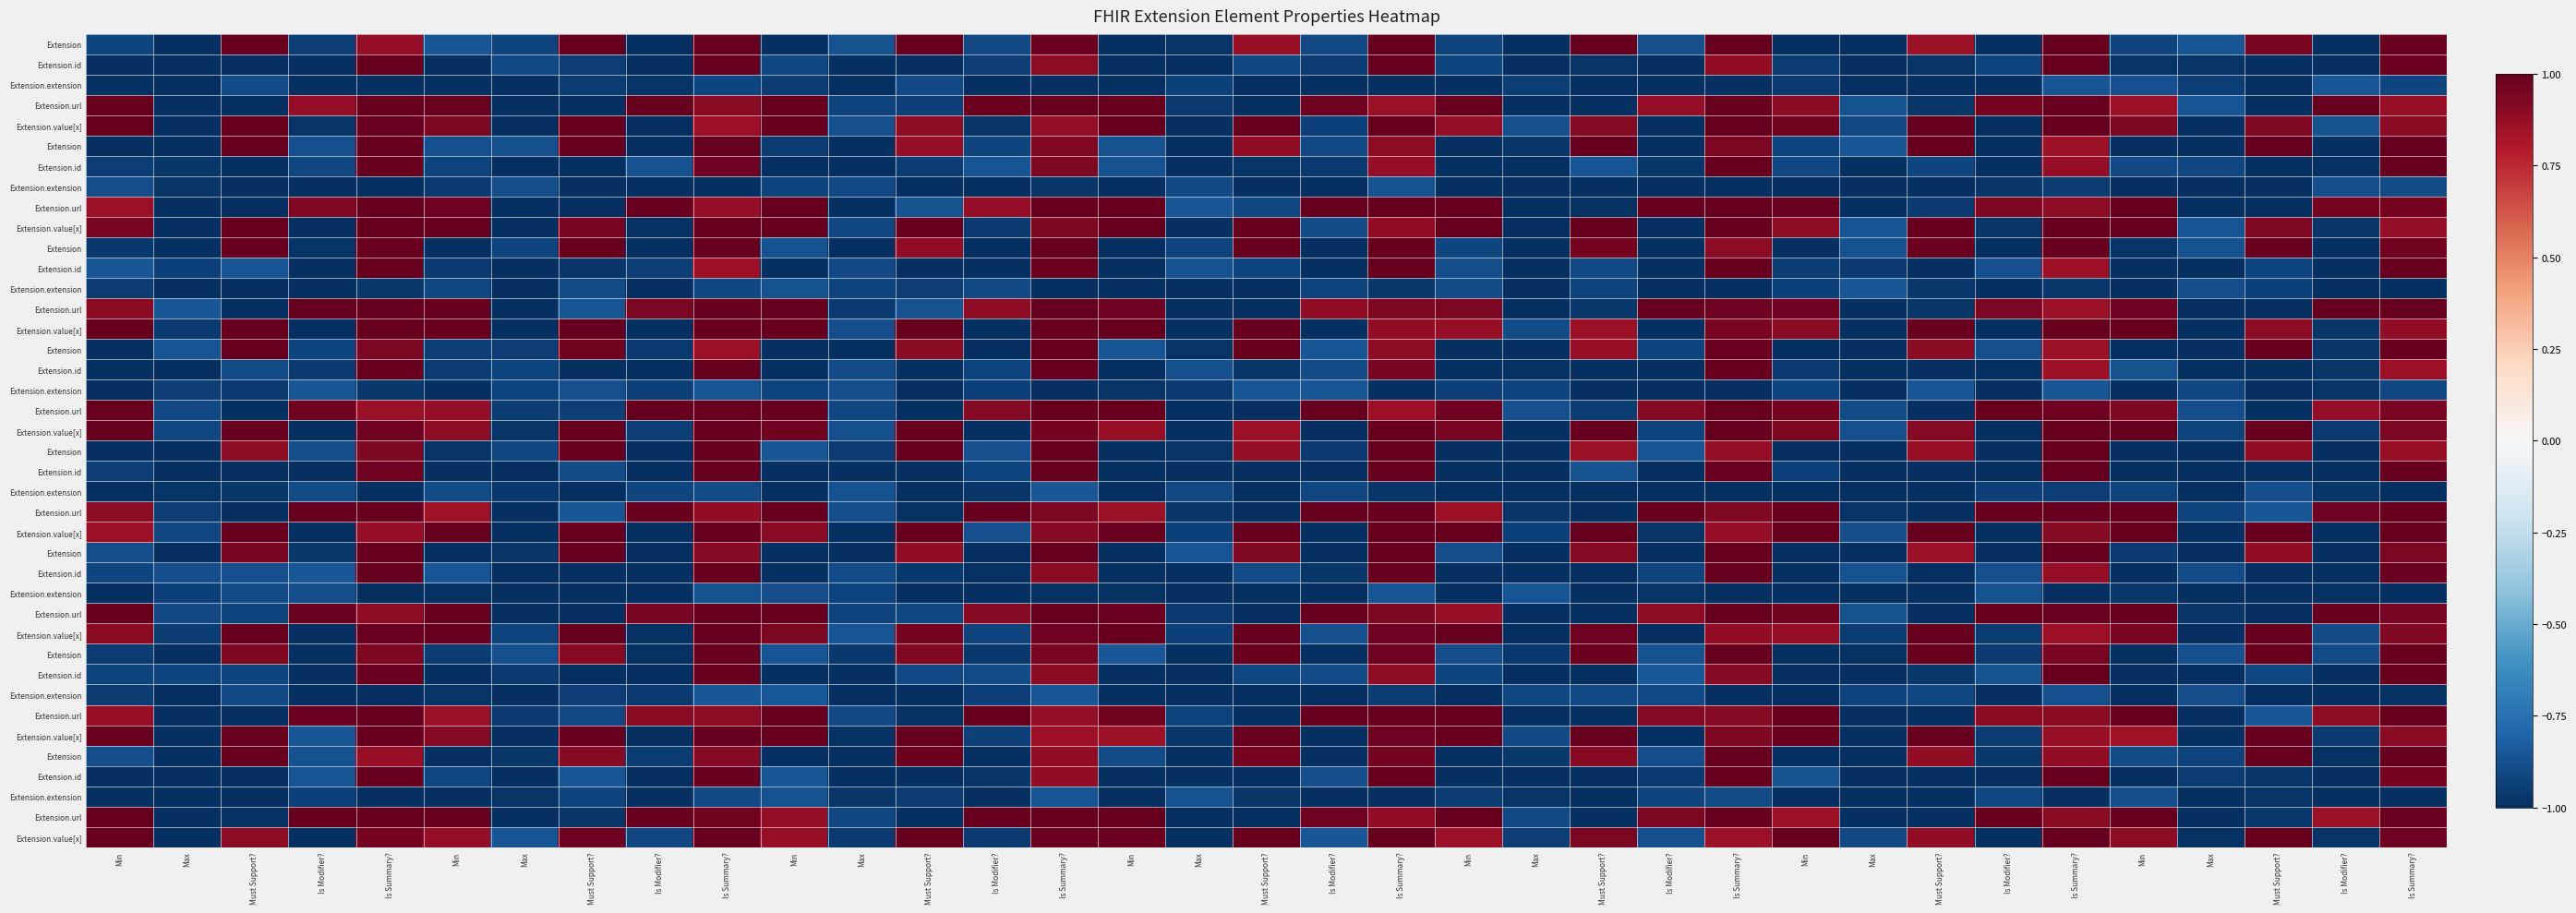

At which category is the sum across all series the highest?

Is Summary?